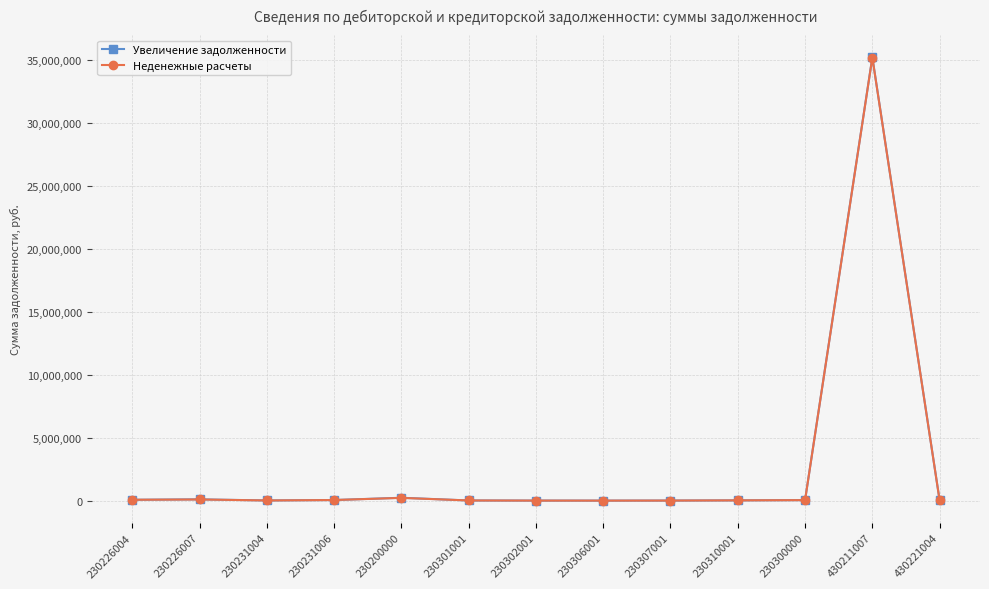

How many lines are shown in the chart?

2